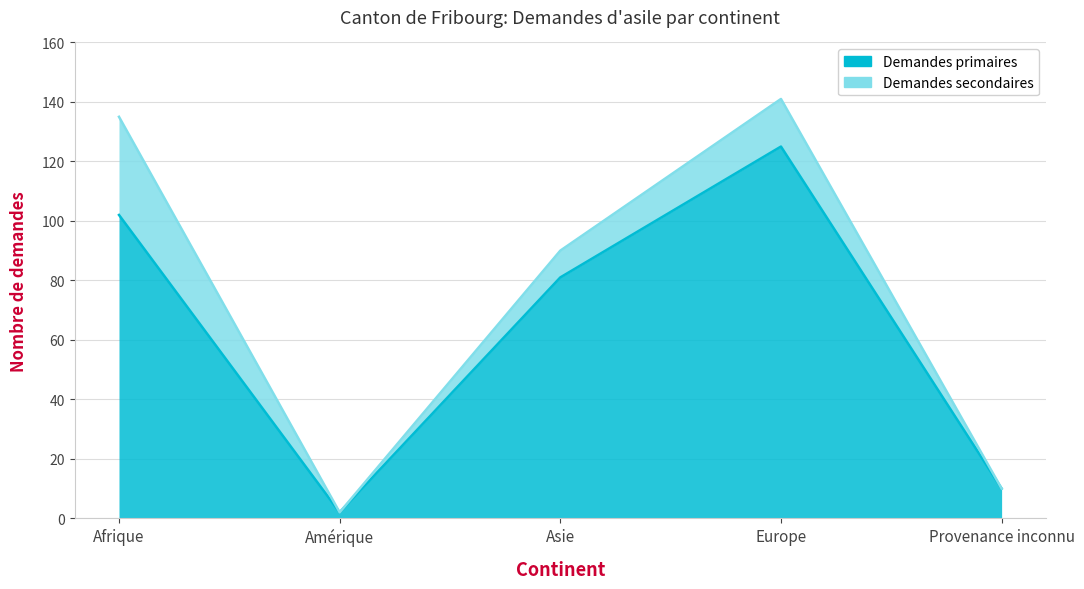

At which category does the chart reach its peak across all series?

Europe